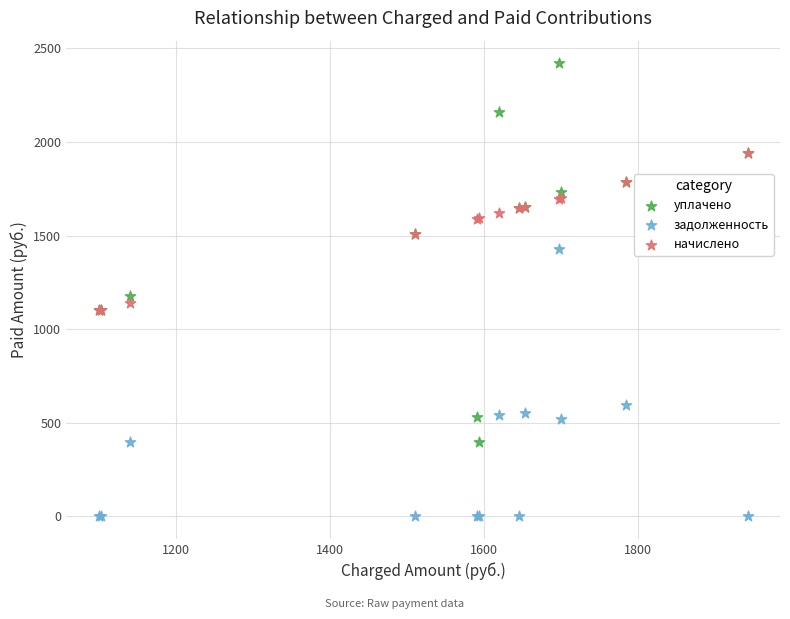

What are all the series names shown in the legend?

уплачено, задолженность, начислено